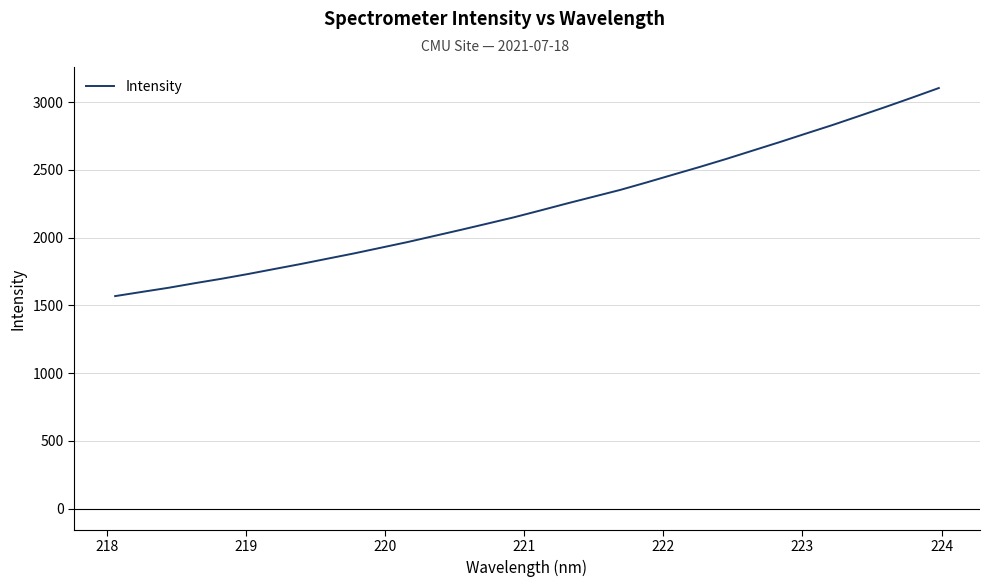

What is the difference between the maximum and minimum values?

1534.7